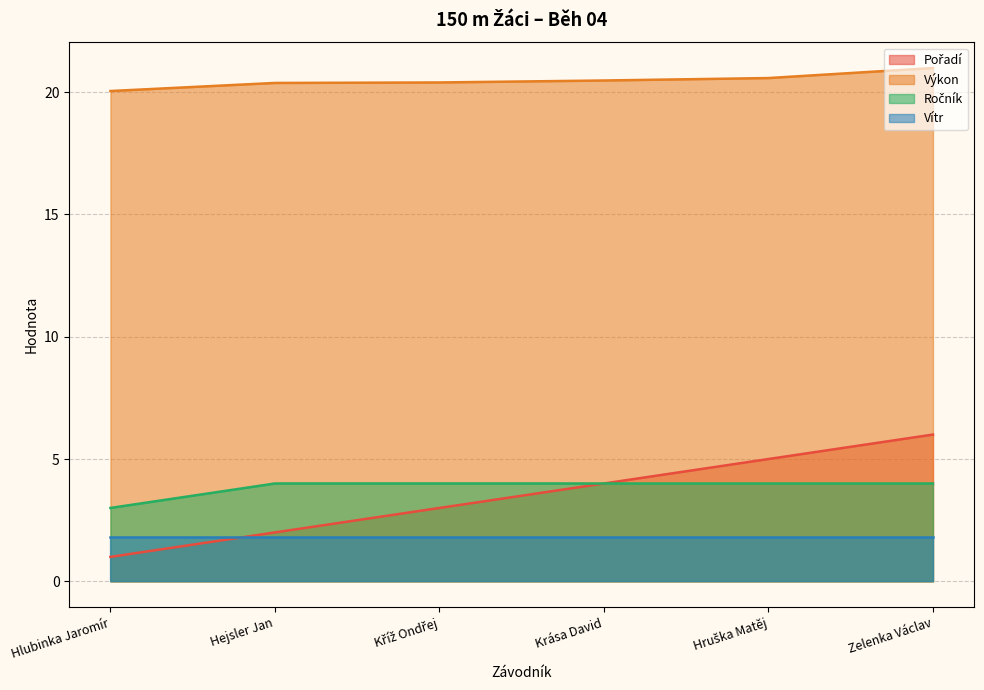

How many distinct data groups are displayed?

4